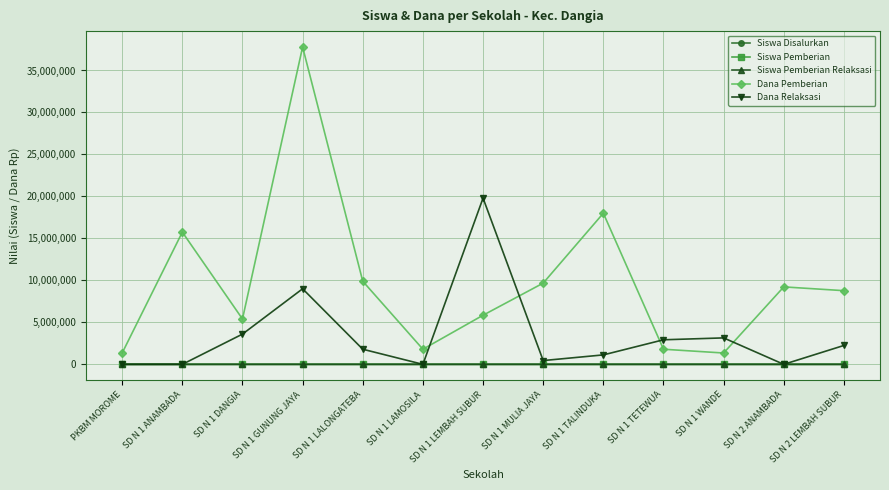

What are all the series names shown in the legend?

Siswa Disalurkan, Siswa Pemberian, Siswa Pemberian Relaksasi, Dana Pemberian, Dana Relaksasi